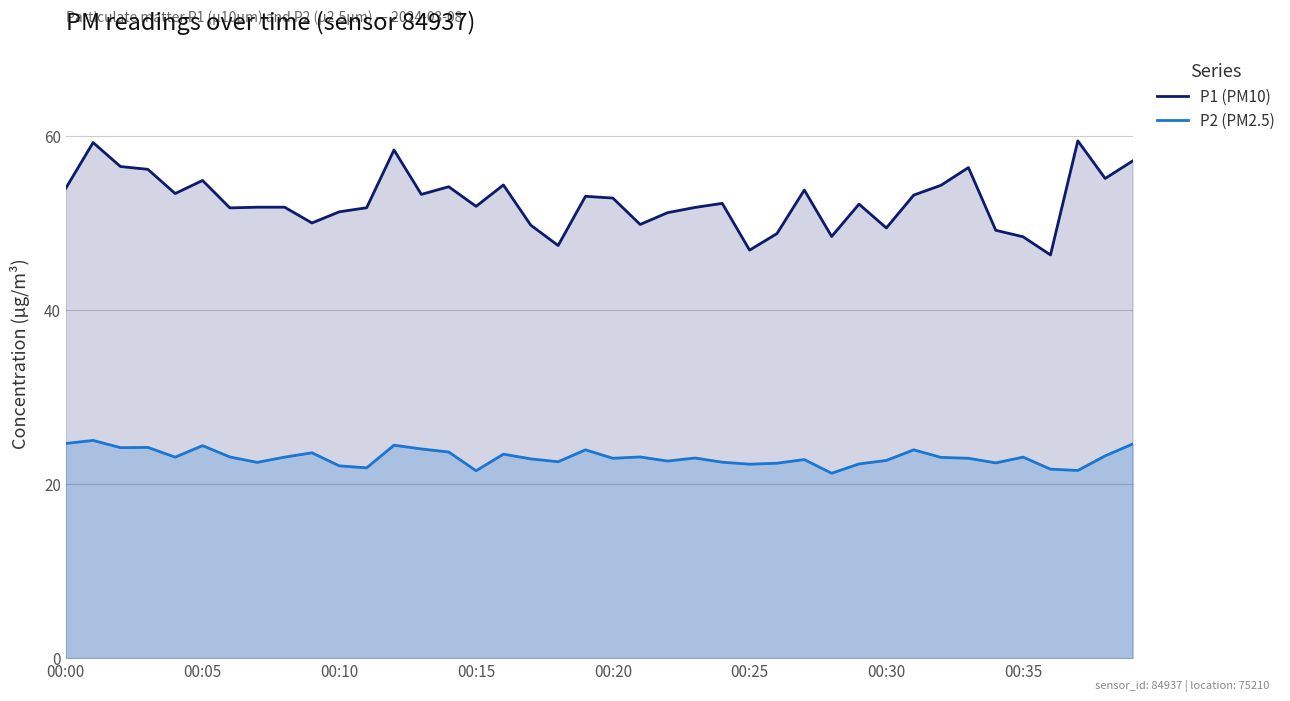

What position from the right is 00:00?

40